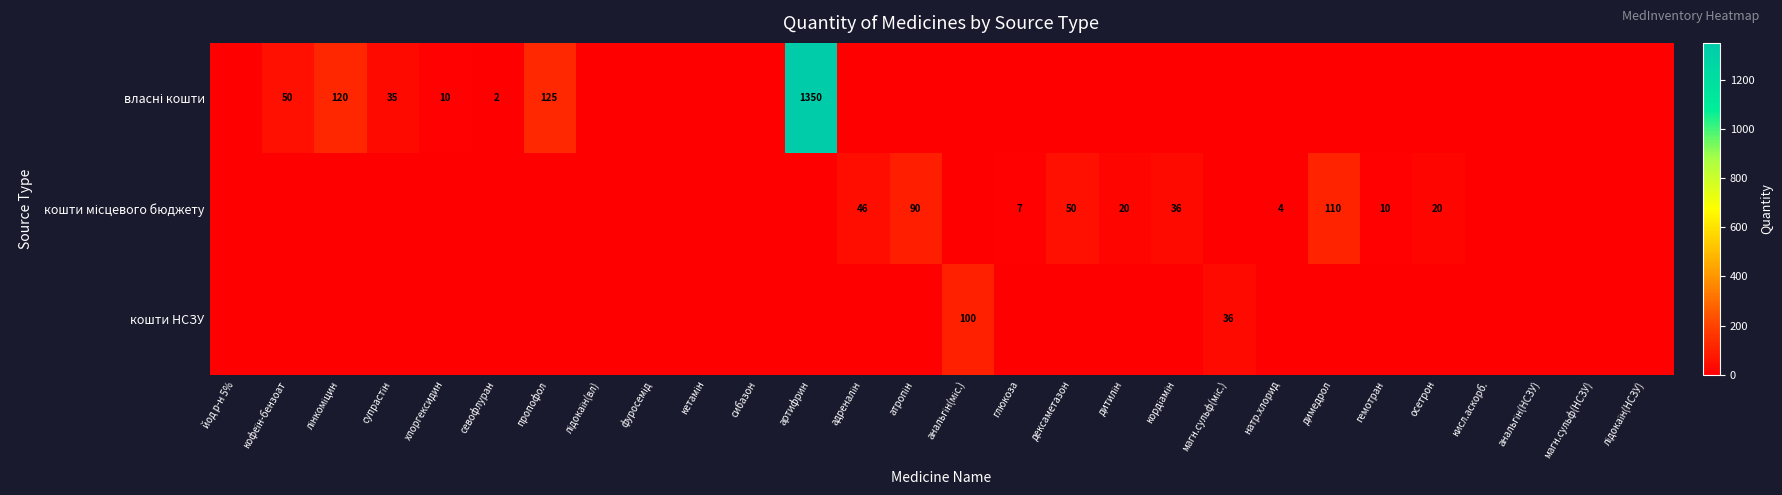

Count the number of data series in this chart.

3